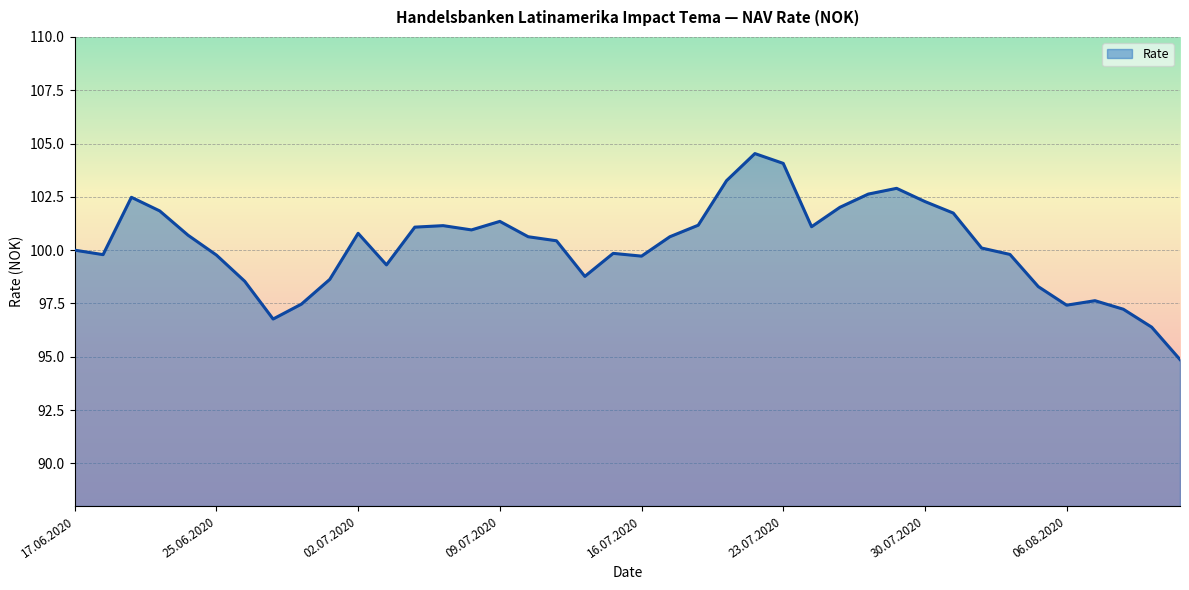

What is the smallest value displayed?

94.9